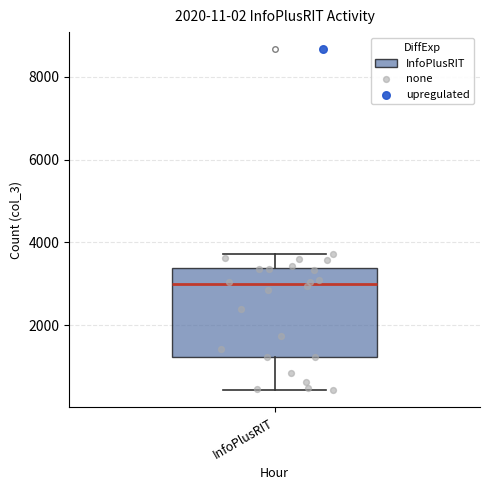

Read this box plot against the y-axis: the position of the median line, the range covered by the box, and the ends of both whiskers. The values are not printed on the chart, so give them approximately, as read against the axis.

median 3000, box 1200 to 3400, whiskers 400 to 3800